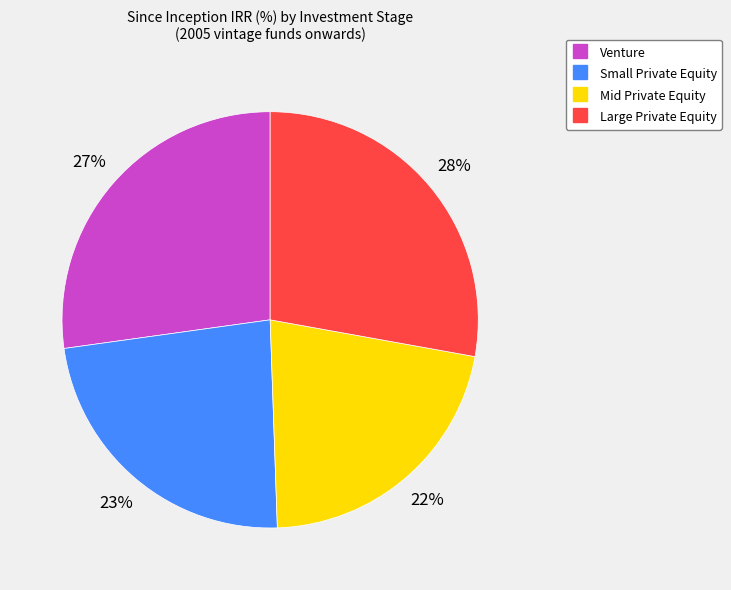

What percentage is the Large Private Equity slice, to the nearest percent?

28%